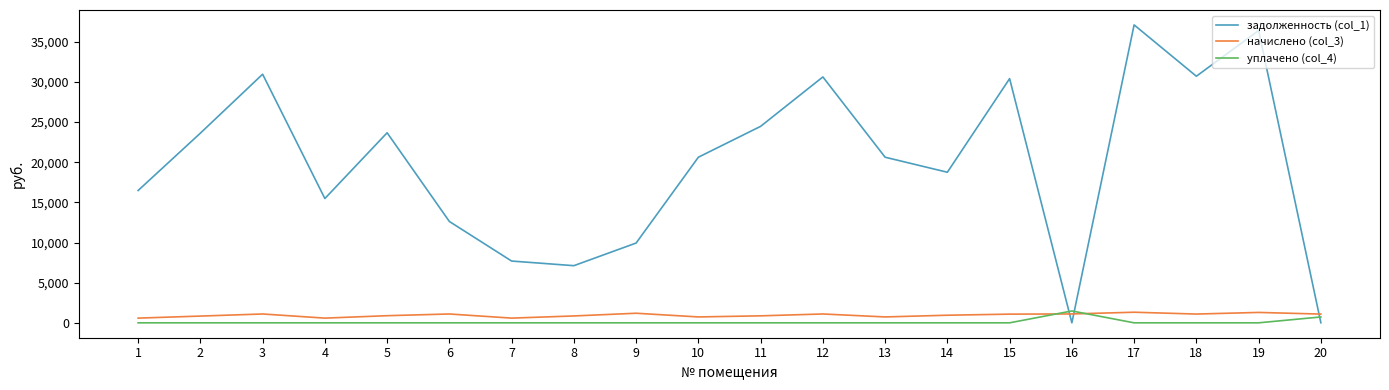

Is the value of начислено (col_3) at 2 greater than the value of задолженность (col_1) at 19?

No